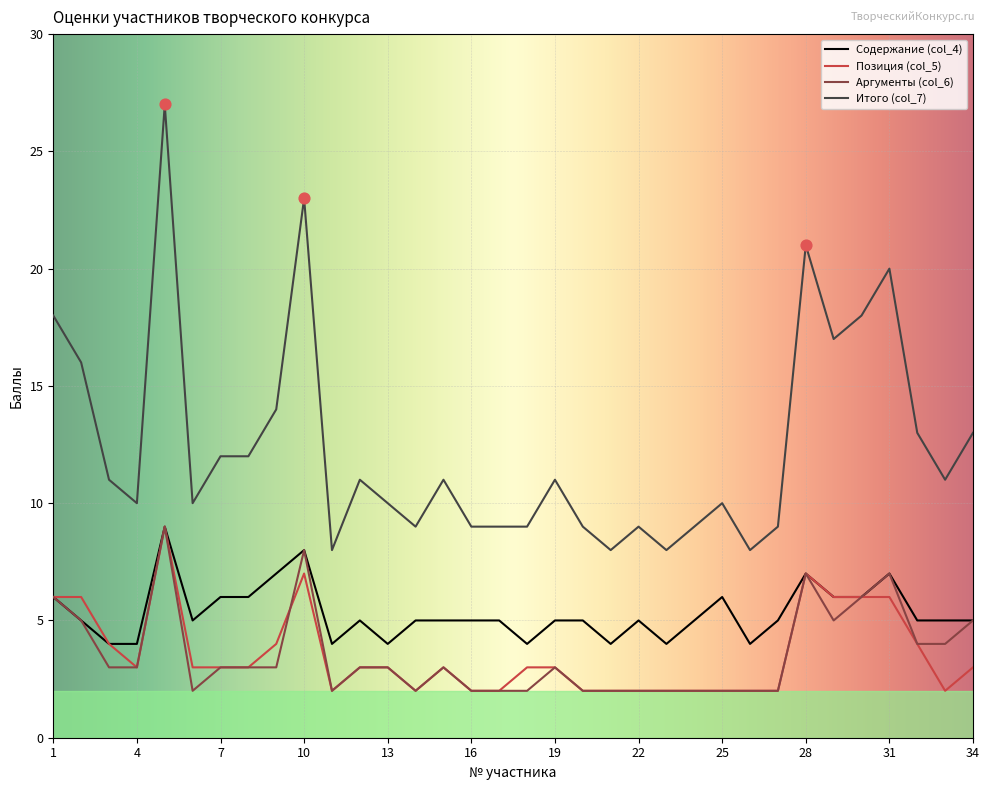

Which series has the largest total across all categories?

Итого (col_7)